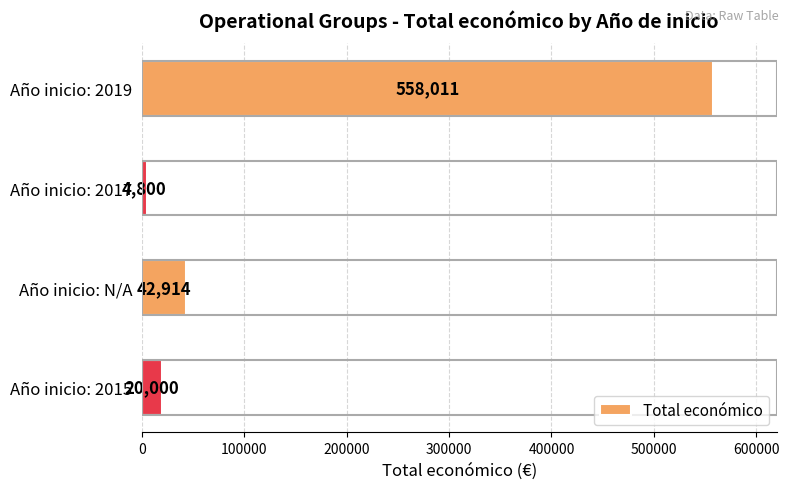

Does the chart contain any negative values?

No